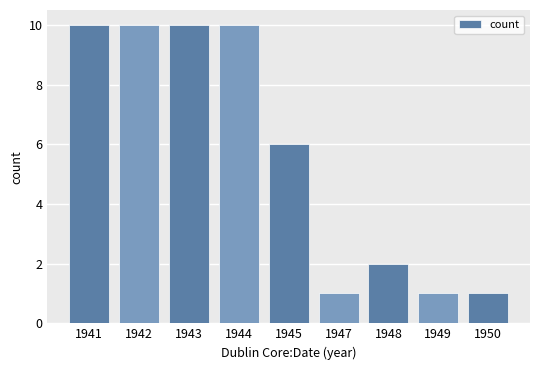

What is the difference between the values at 1941 and 1948?

8